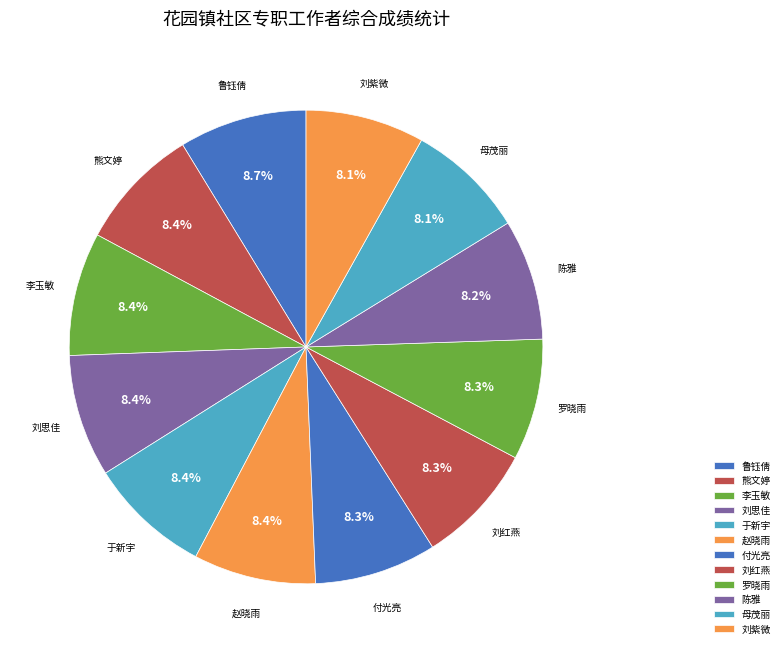

Is there a majority slice in this chart?

No